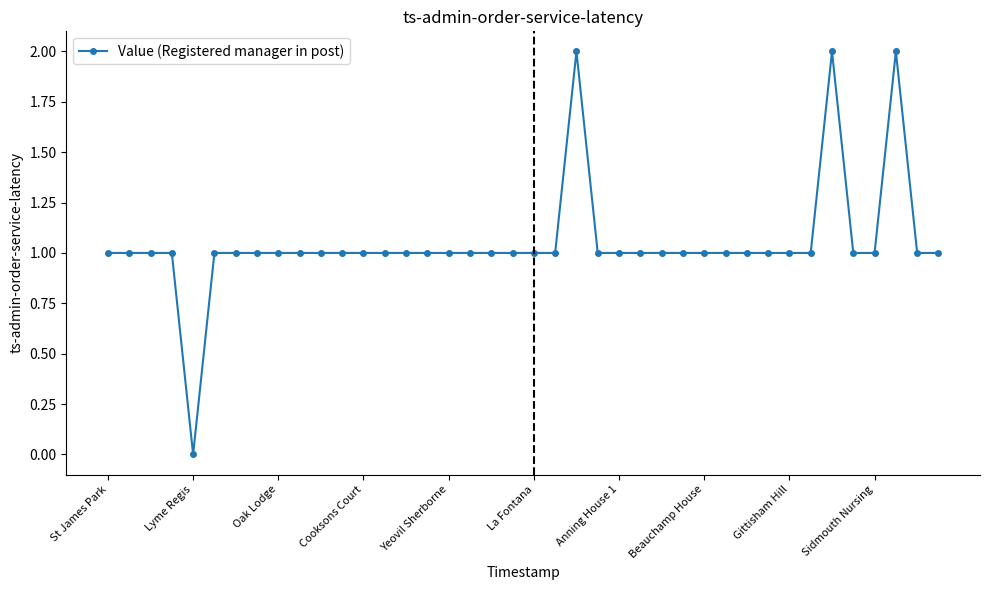

What is the value of the 6th point from the left?

1